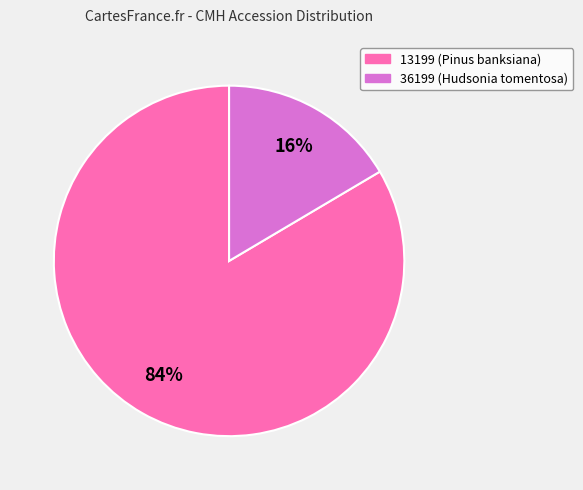

Which category has the smallest portion of the pie?

36199